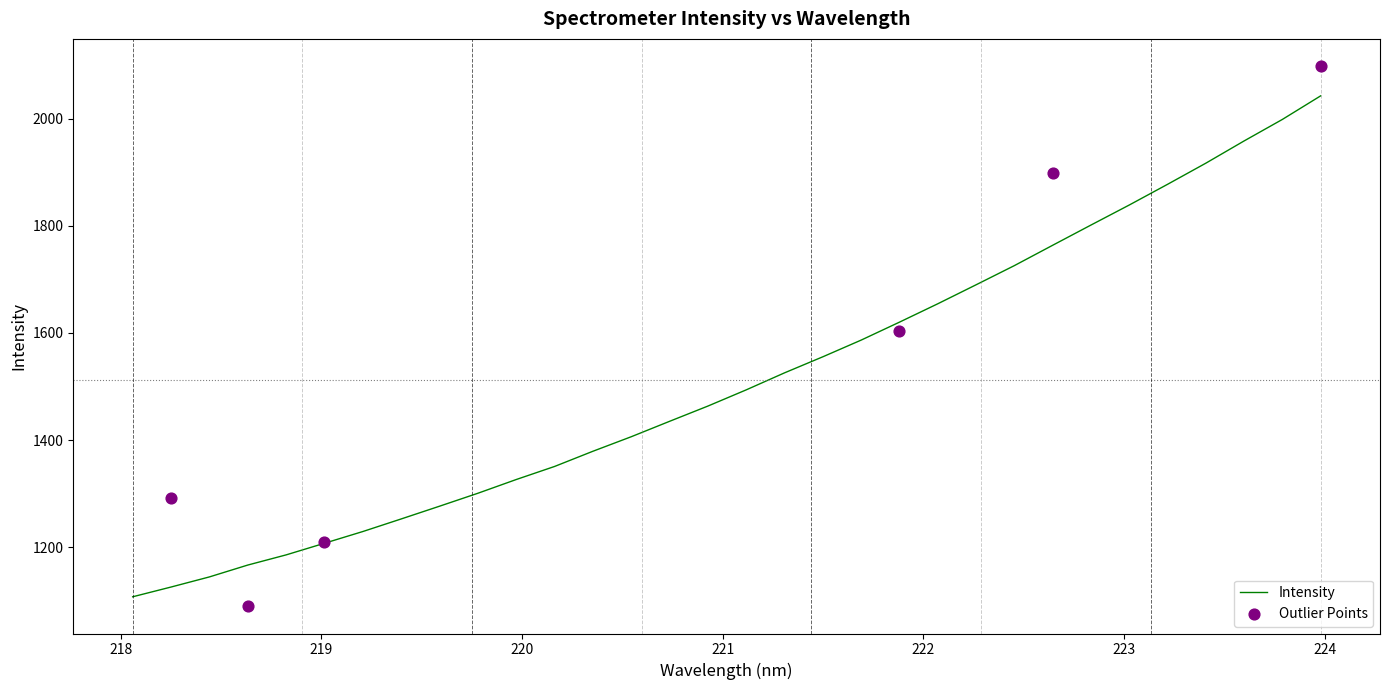

What is the ratio of the value at 13 to the value at 18?

0.9